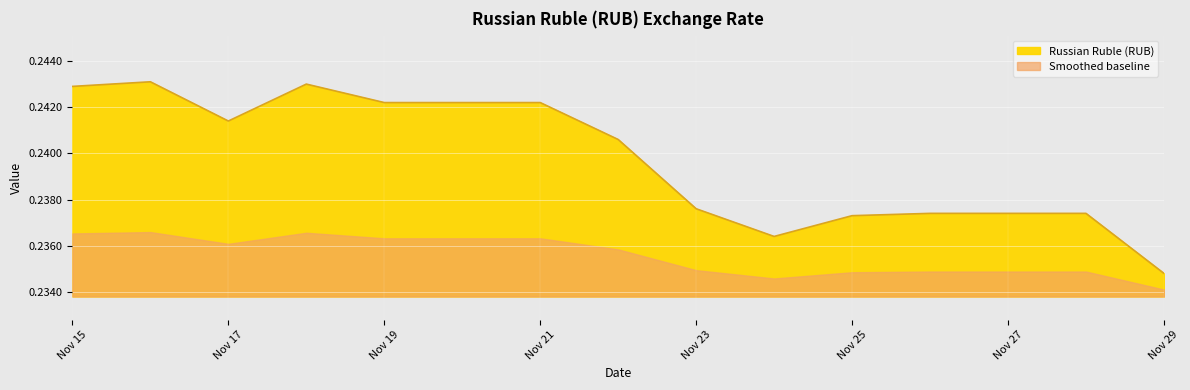

What is the value of the 7th point from the left?

0.2